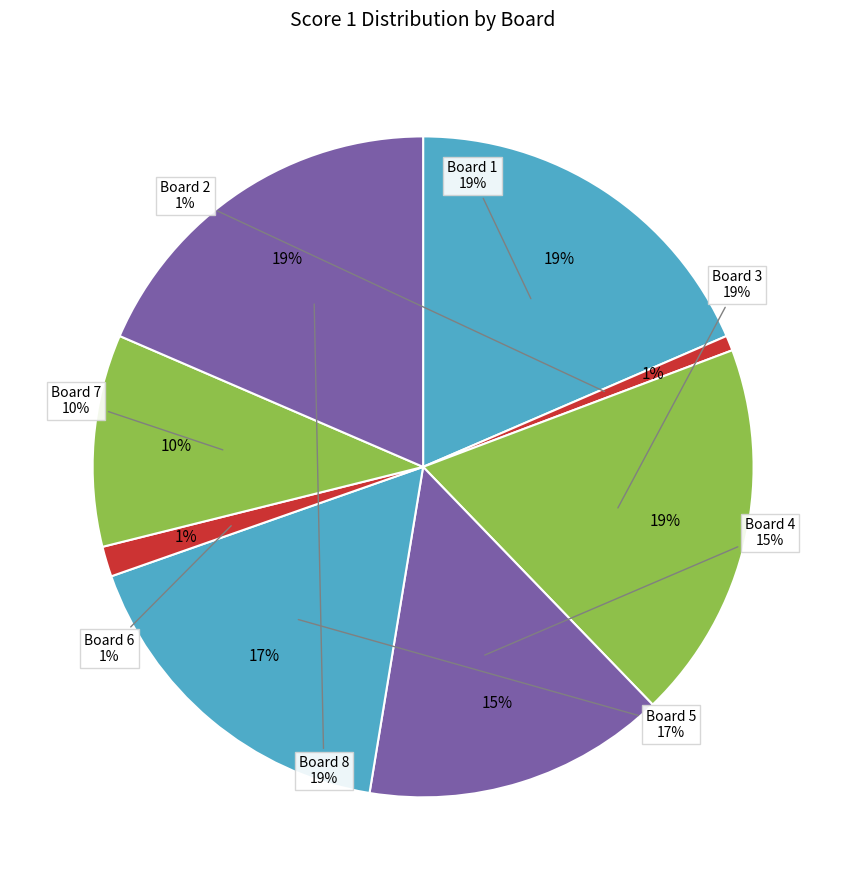

To the nearest percent, what is the combined percentage of Board 1 and Board 6?

20%